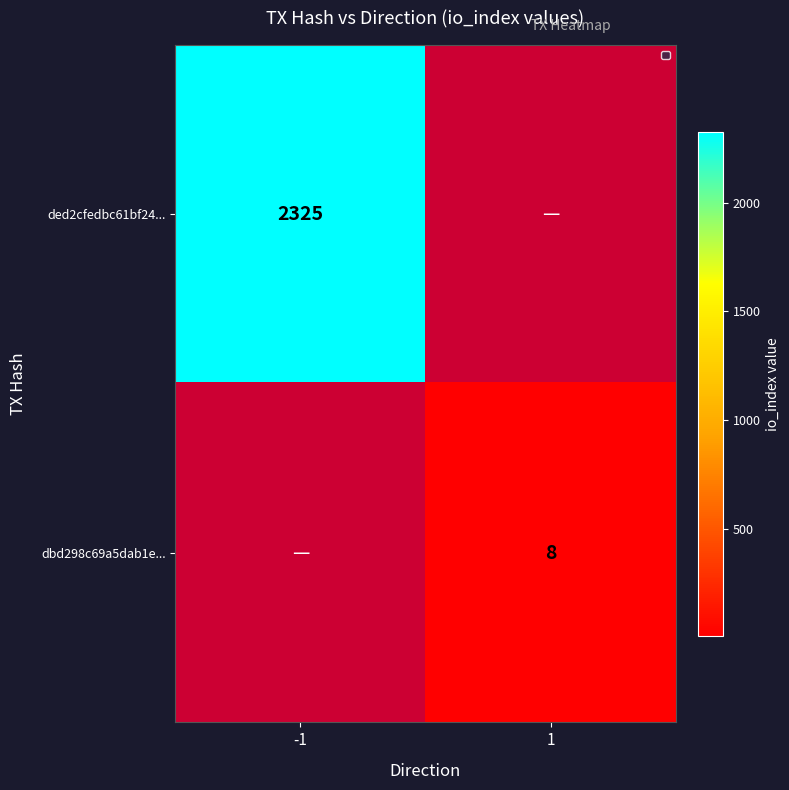

Is it true that ded2cfedbc61bf24... equals 3129 at -1?

False